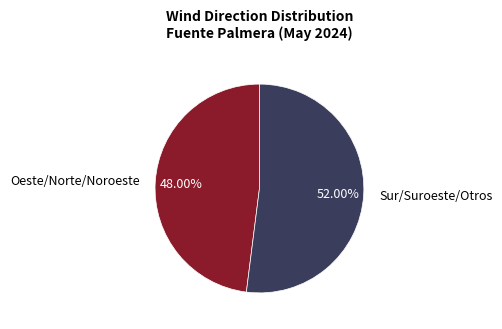

Which category has the smallest portion of the pie?

Oeste/Norte/Noroeste